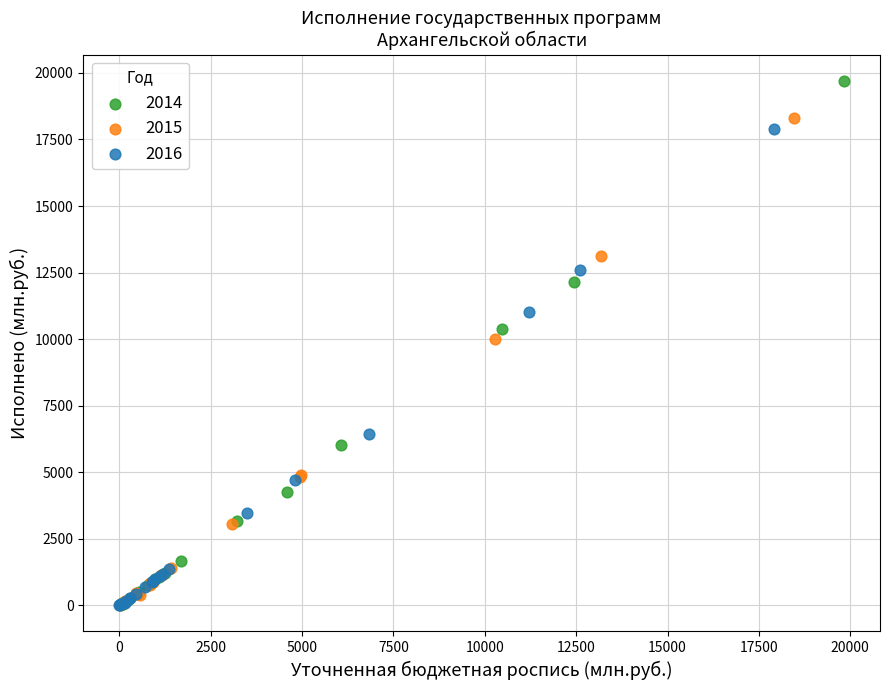

Which series has the largest Y range (max minus min)?

2014